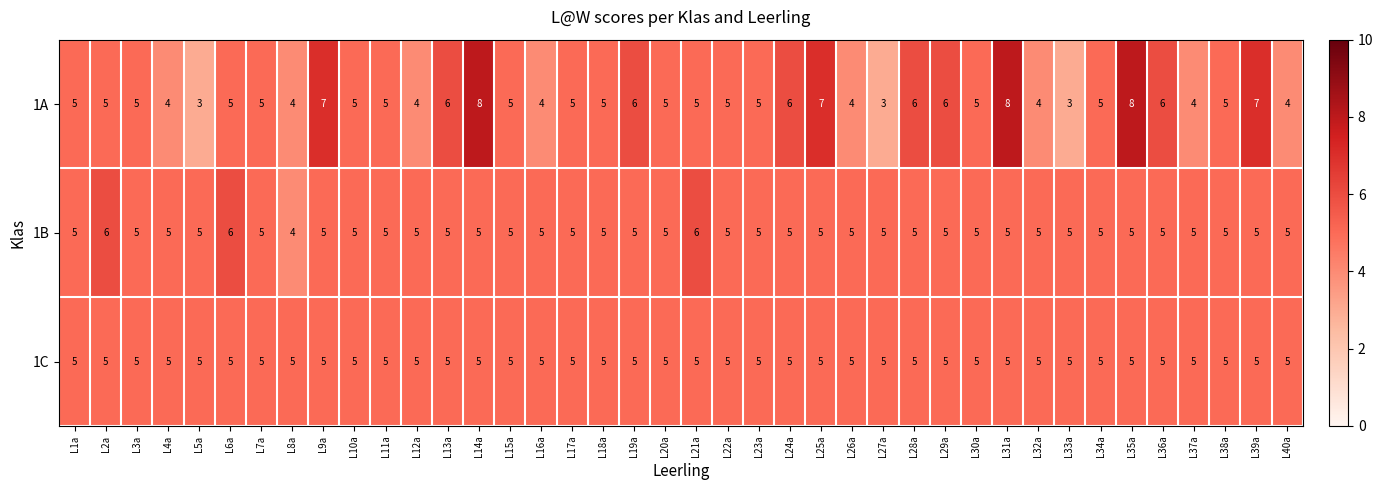

Count the 1B values in the range 5 to 6.

39